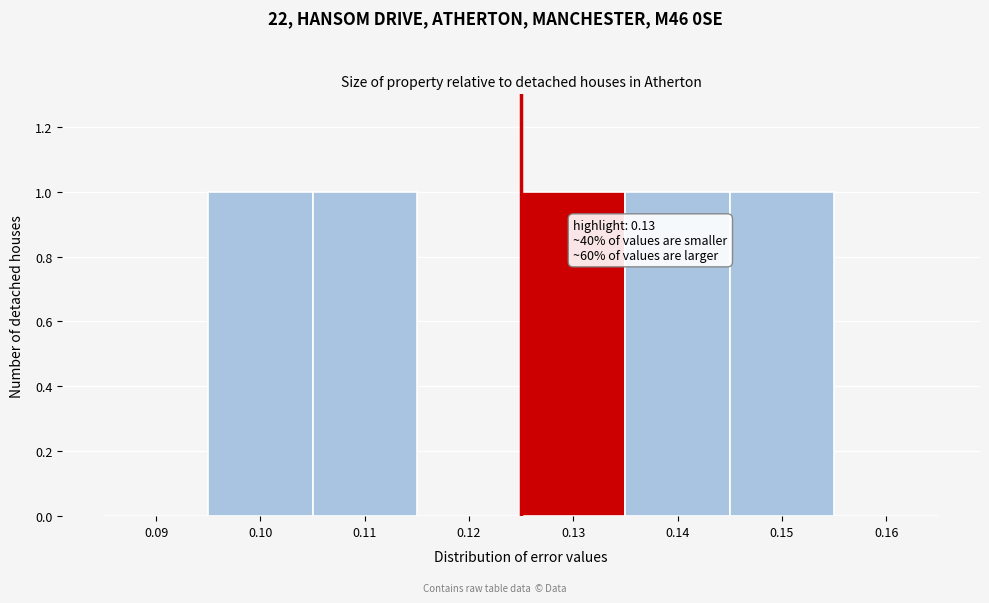

Reading left to right, transcribe all the data shown in this chart.

0.09=0	0.10=1	0.11=1	0.12=0	0.13=1	0.14=1	0.15=1	0.16=0